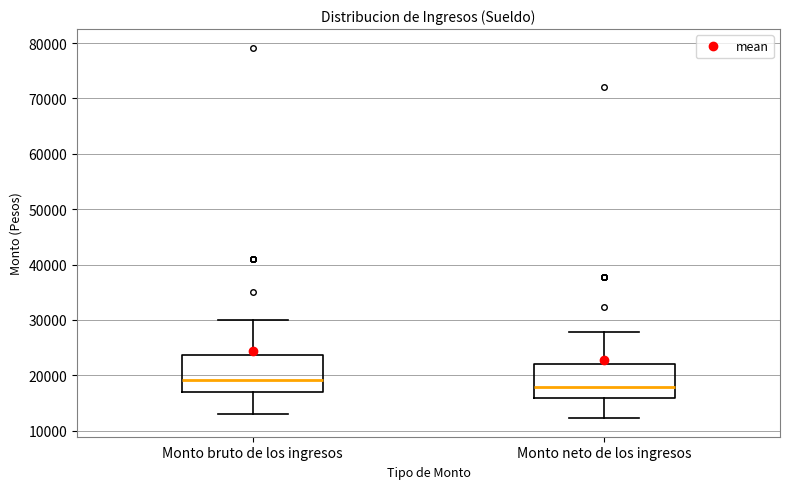

Reading left to right, transcribe this box plot: for each box, give where its median line is, the range the box spans, and where its two whiskers end, as read against the y-axis. The values are not printed on the chart, so give them approximately, as read against the axis.

Monto bruto de los ingresos: median 19000, box 17000 to 24000, whiskers 13000 to 30000
Monto neto de los ingresos: median 18000, box 16000 to 22000, whiskers 12000 to 28000